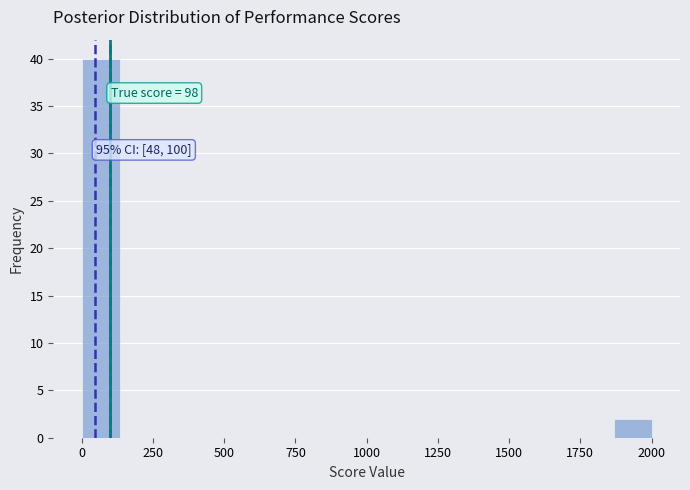

Around what value on the x-axis is the tallest bar? Give the approximate position of its centre, as read against the axis.

50